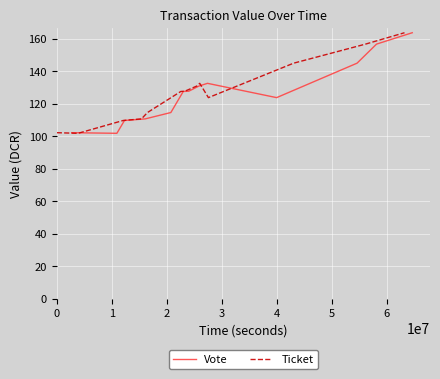

Is it true that Ticket equals 71.6 at 6?

False